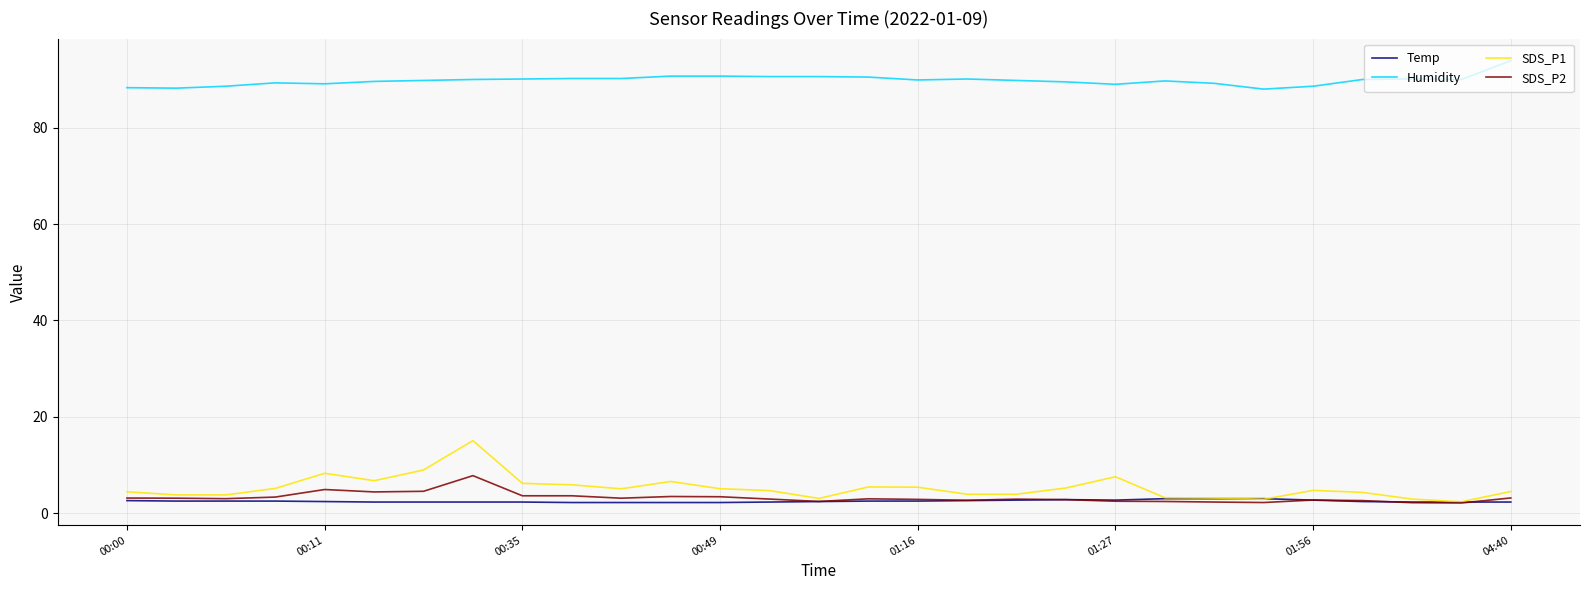

Which series has the largest total across all categories?

Humidity